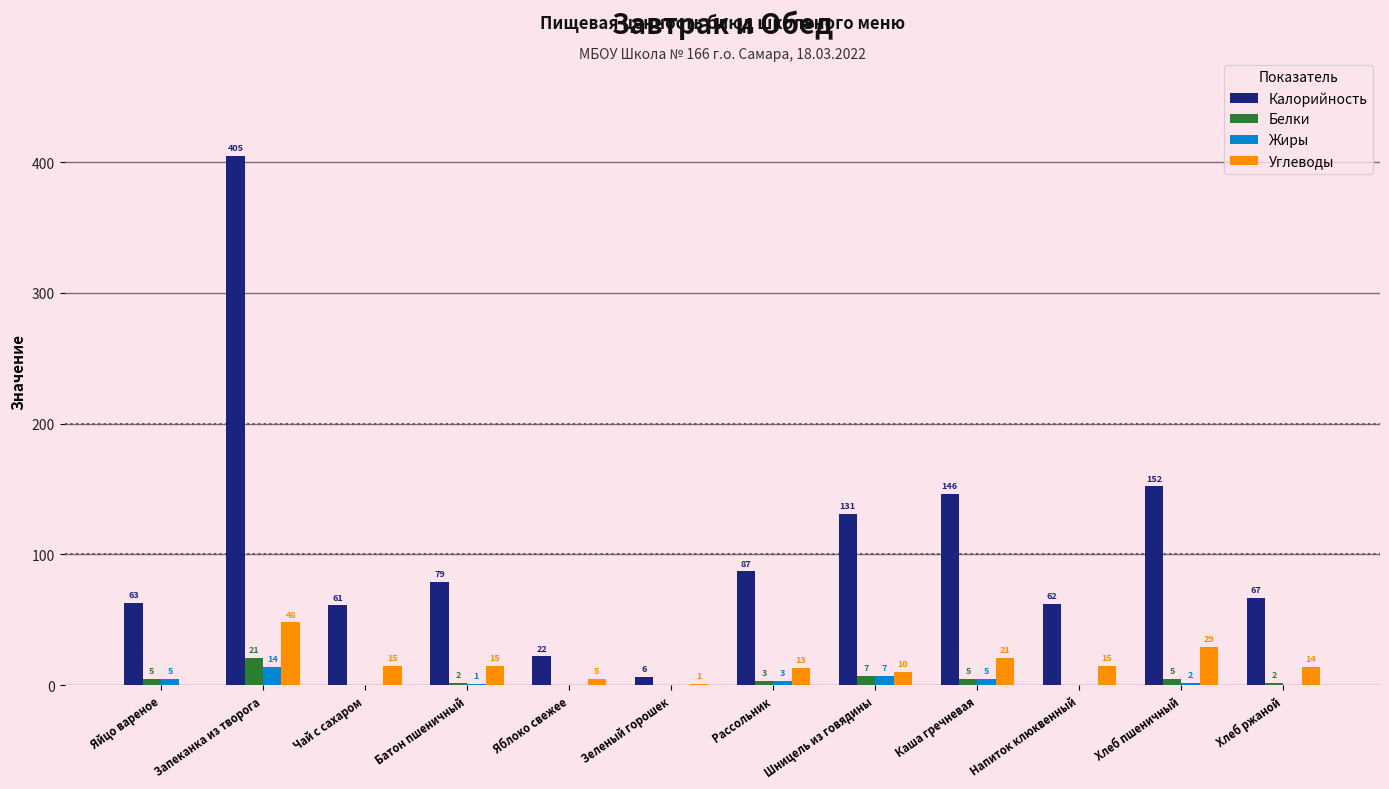

Which series has the widest spread of values?

Калорийность